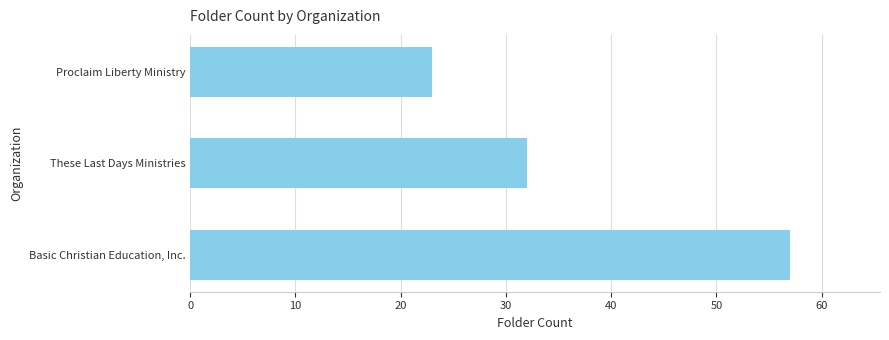

What is the change in value from These Last Days Ministries to Proclaim Liberty Ministry?

-9